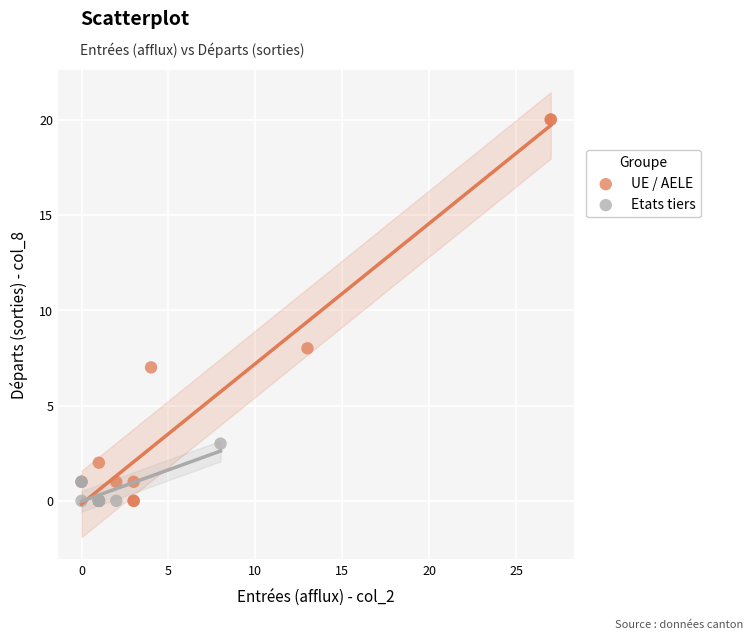

Which series has the largest Y range (max minus min)?

UE / AELE